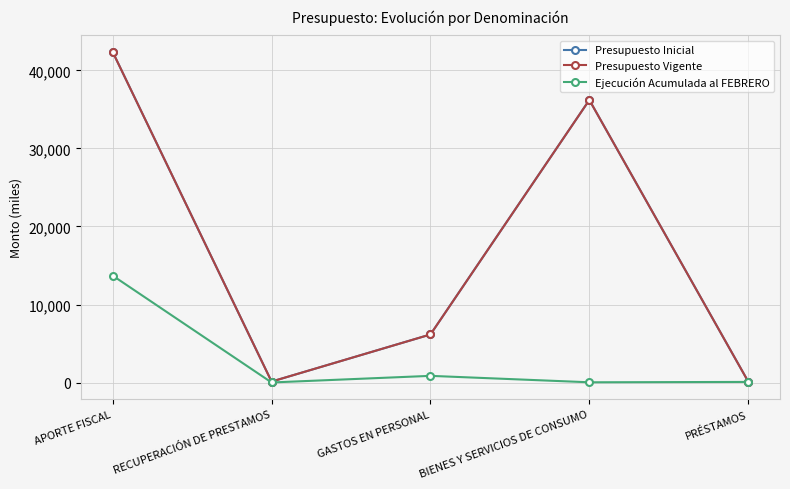

Does the chart have visible grid lines?

Yes